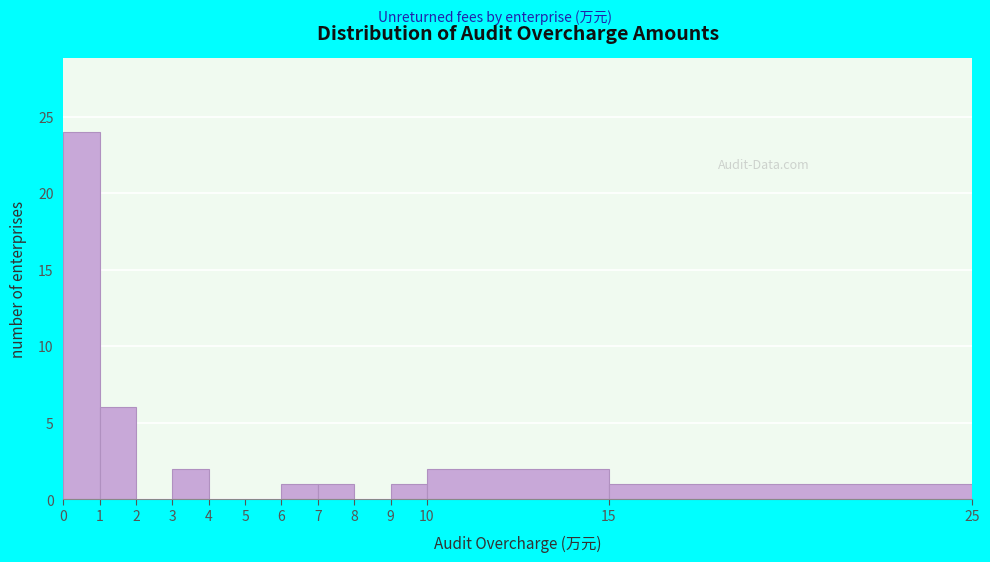

Reading left to right, transcribe this chart: for each bar, give the range it covers on the x-axis and its height. The values are not printed on the chart, so give them approximately, as read against the axis.

0 to 1: 24
1 to 2: 6
2 to 3: 0
3 to 4: 2
4 to 5: 0
5 to 6: 0
6 to 7: 1
7 to 8: 1
8 to 9: 0
9 to 10: 1
10 to 15: 2
15 to 25: 1